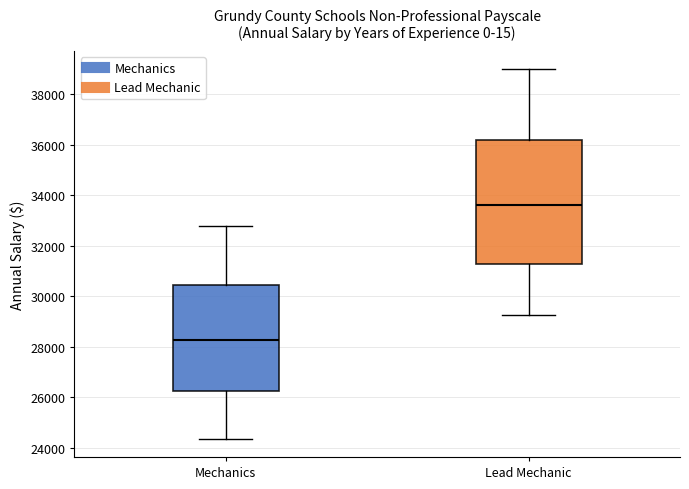

Reading left to right, read every box against the y-axis: the position of its median line, the range the box covers, and the ends of its whiskers. The values are not printed on the chart, so give them approximately, as read against the axis.

Mechanics: median 28200, box 26200 to 30400, whiskers 24400 to 32800
Lead Mechanic: median 33600, box 31200 to 36200, whiskers 29200 to 39000